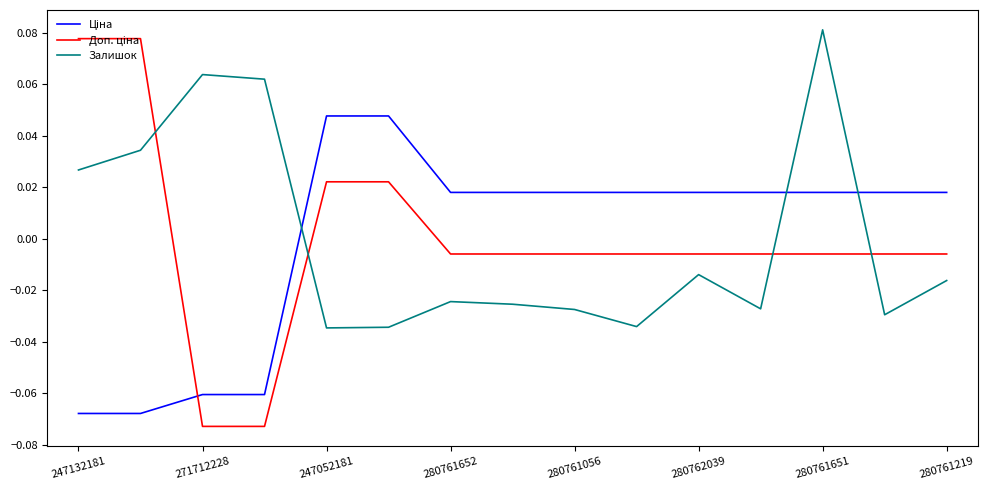

Which series has the largest total across all categories?

Залишок